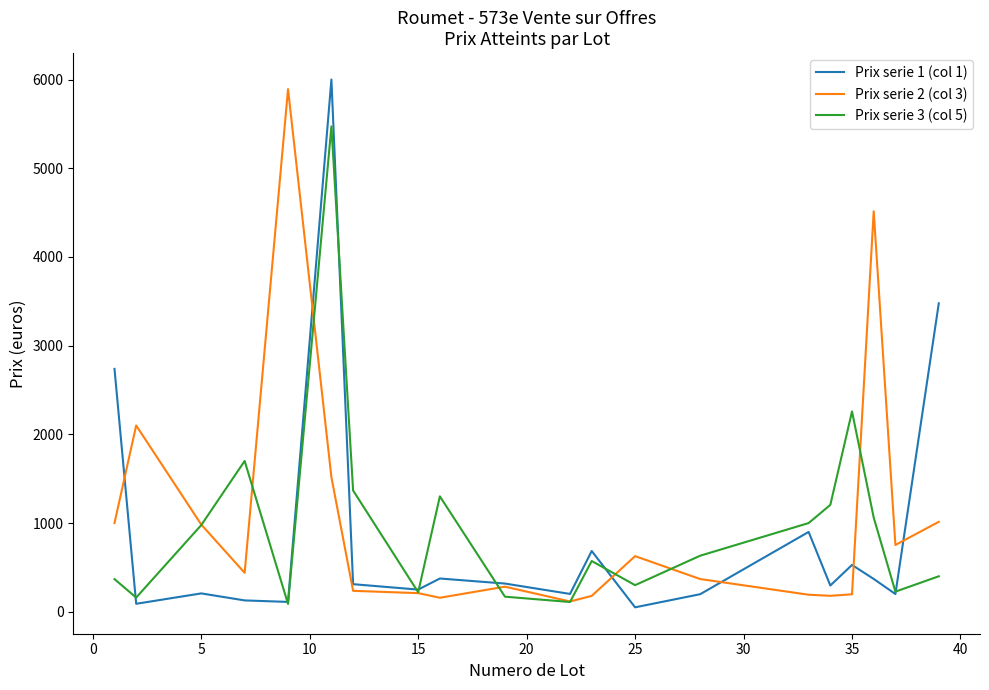

What is the maximum value shown in the chart?

6000